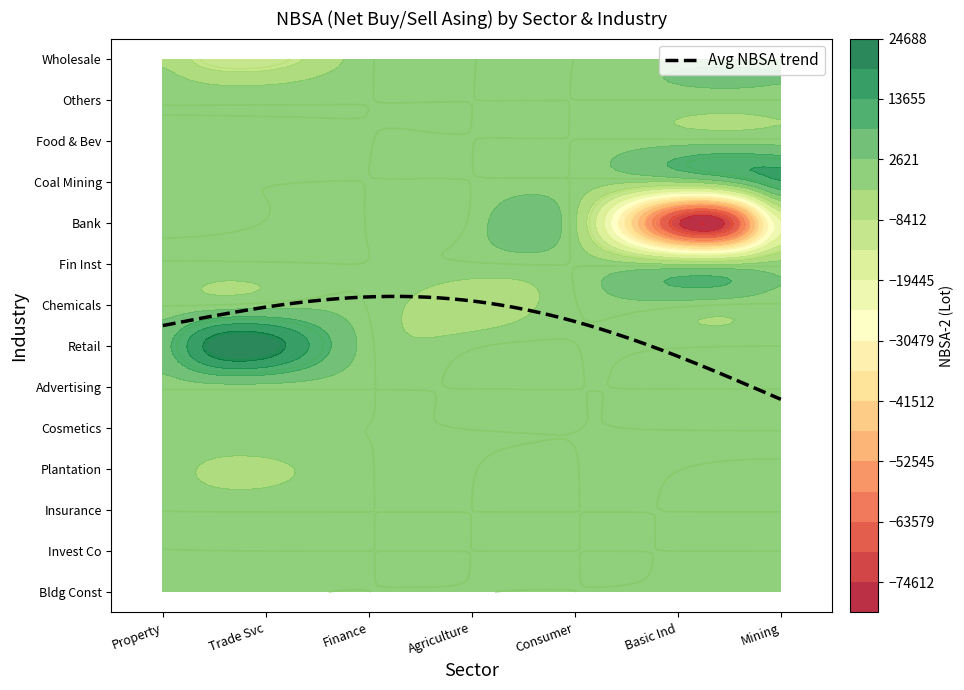

Which category has the highest value across all series?

Retail Trade